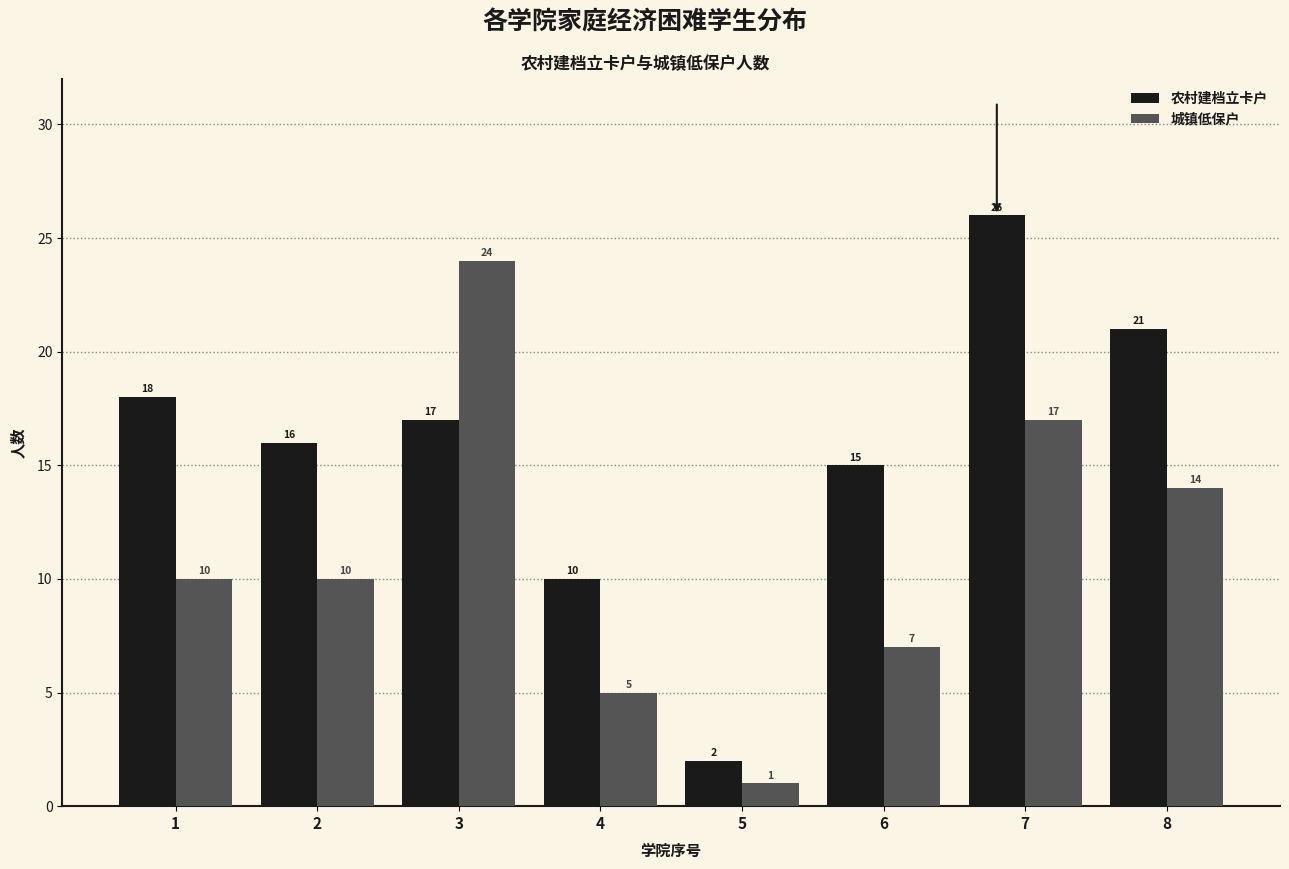

Reading left to right, list all the values displayed in this chart.

农村建档立卡户: 1=18	2=16	3=17	4=10	5=2	6=15	7=26	8=21
城镇低保户: 1=10	2=10	3=24	4=5	5=1	6=7	7=17	8=14